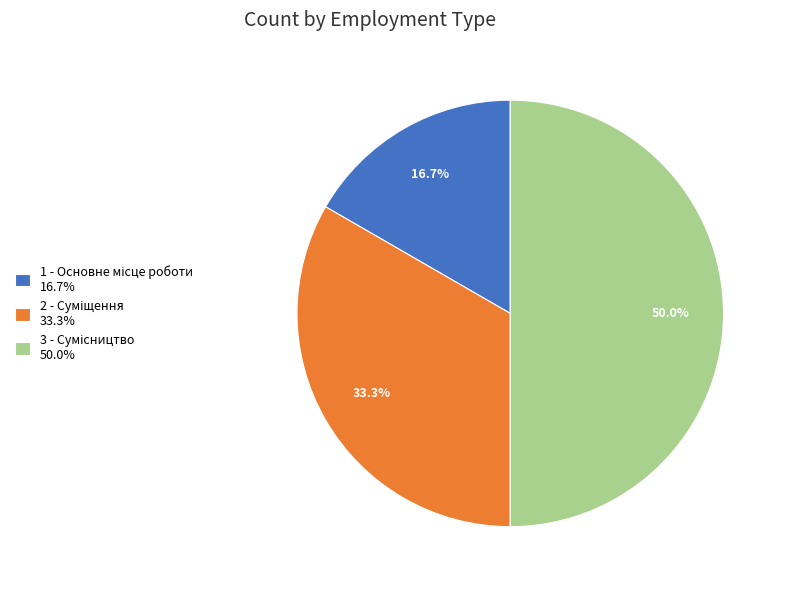

How many segments does this pie chart have?

3